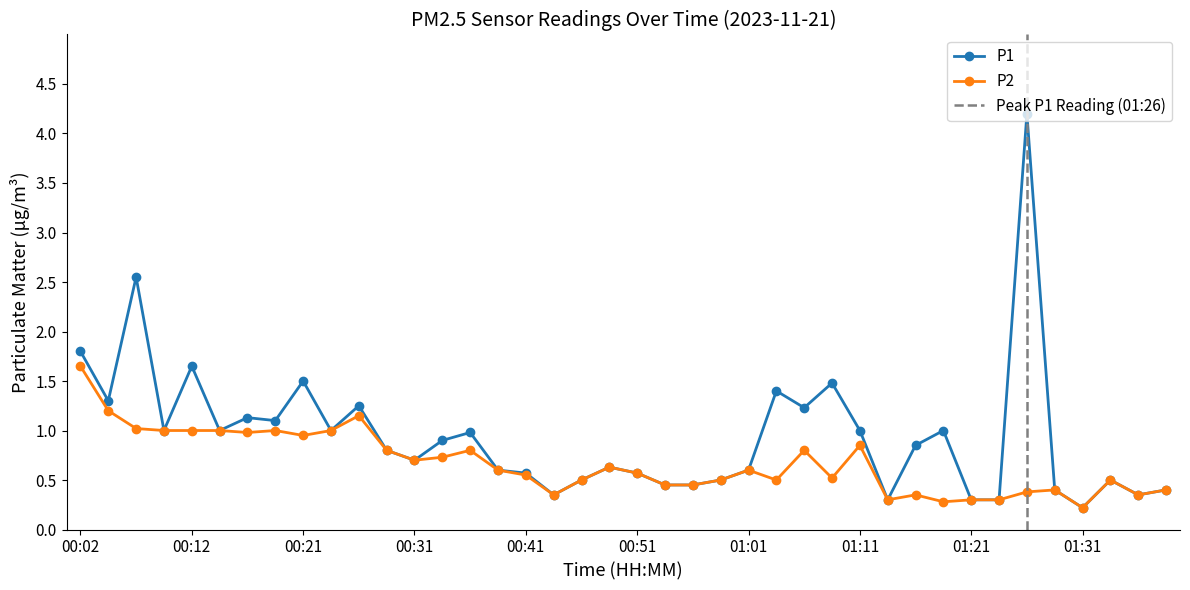

What is the value of the P1 point at the 2nd from the left?

1.3